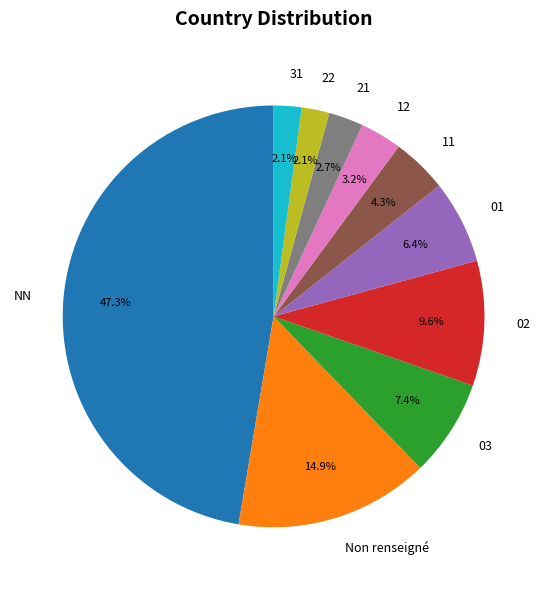

Which category has the biggest portion of the pie?

NN